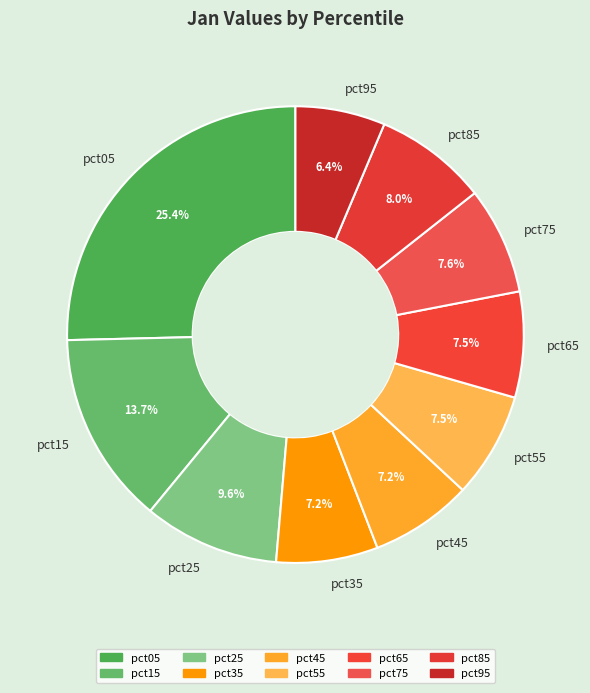

To the nearest percent, what is the average slice percentage?

10%